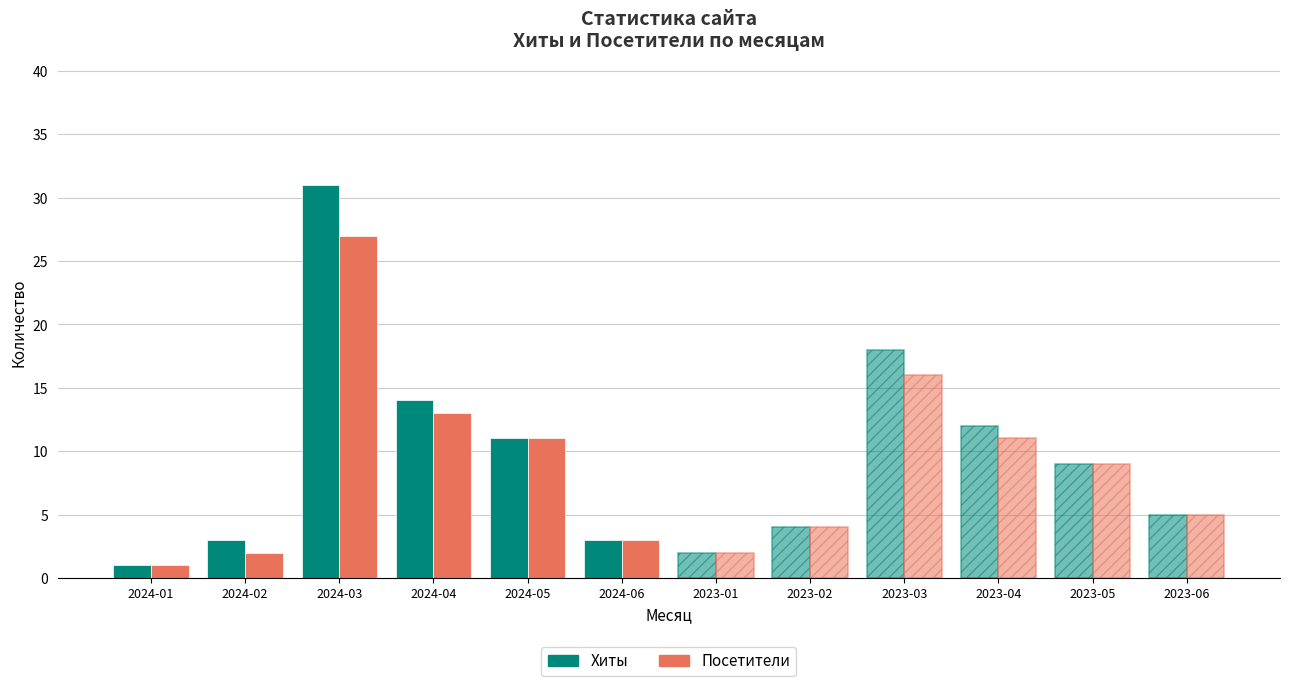

What is the minimum value shown in the chart?

1